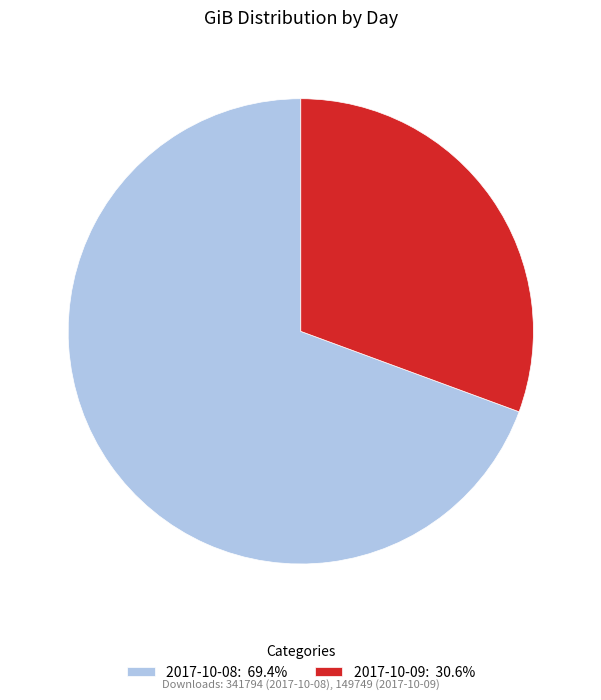

What is the ratio of the value at 2017-10-08: 69.4% to the value at 2017-10-09: 30.6%?

2.3